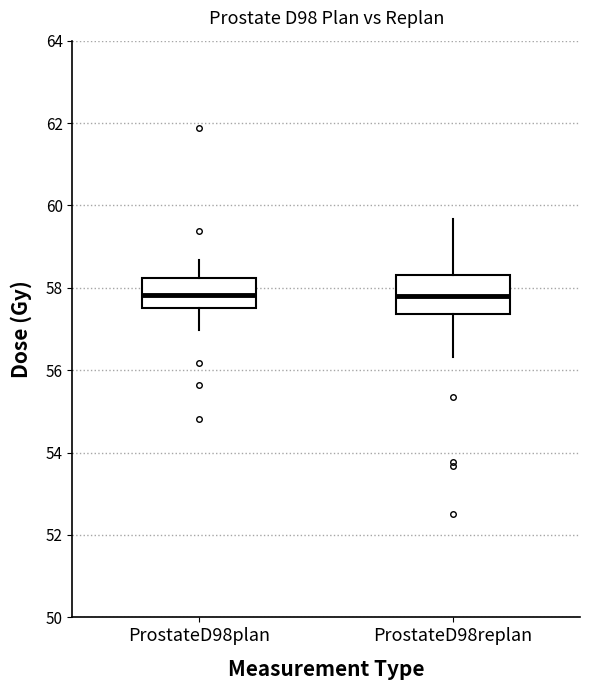

Reading left to right, read every box against the y-axis: the position of its median line, the range the box covers, and the ends of its whiskers. The values are not printed on the chart, so give them approximately, as read against the axis.

ProstateD98plan: median 57.8, box 57.6 to 58.2, whiskers 57.0 to 58.6
ProstateD98replan: median 57.8, box 57.4 to 58.4, whiskers 56.4 to 59.6